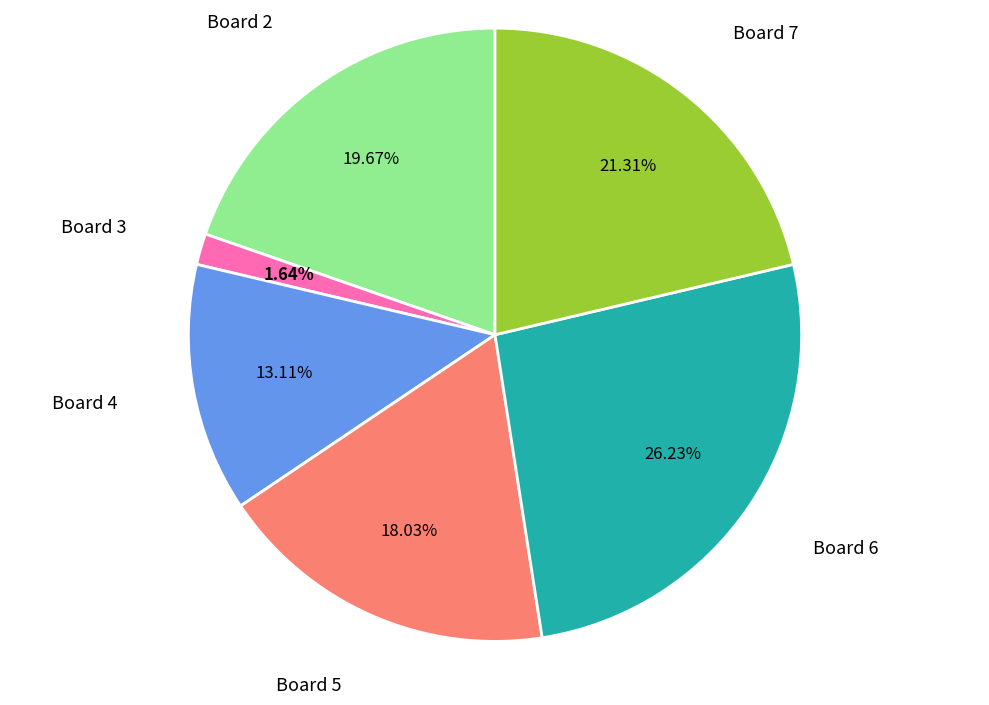

To the nearest percent, what is the difference between the largest and smallest slice percentages?

25%